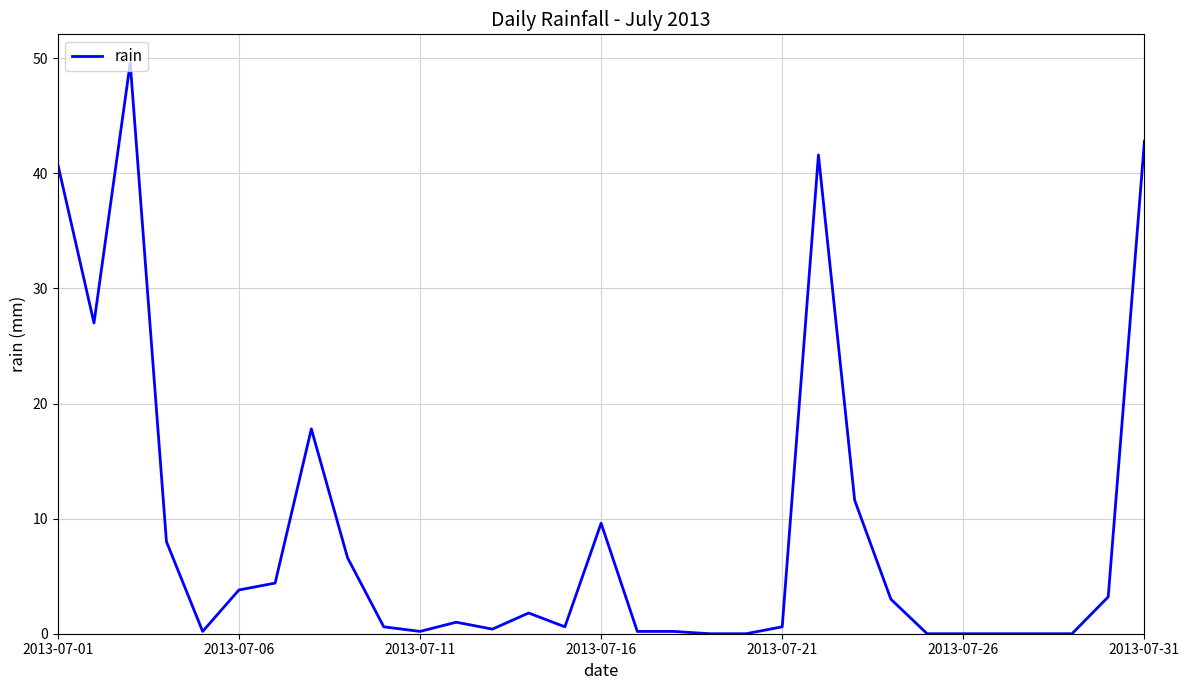

What is the difference between the maximum and minimum values?

49.6